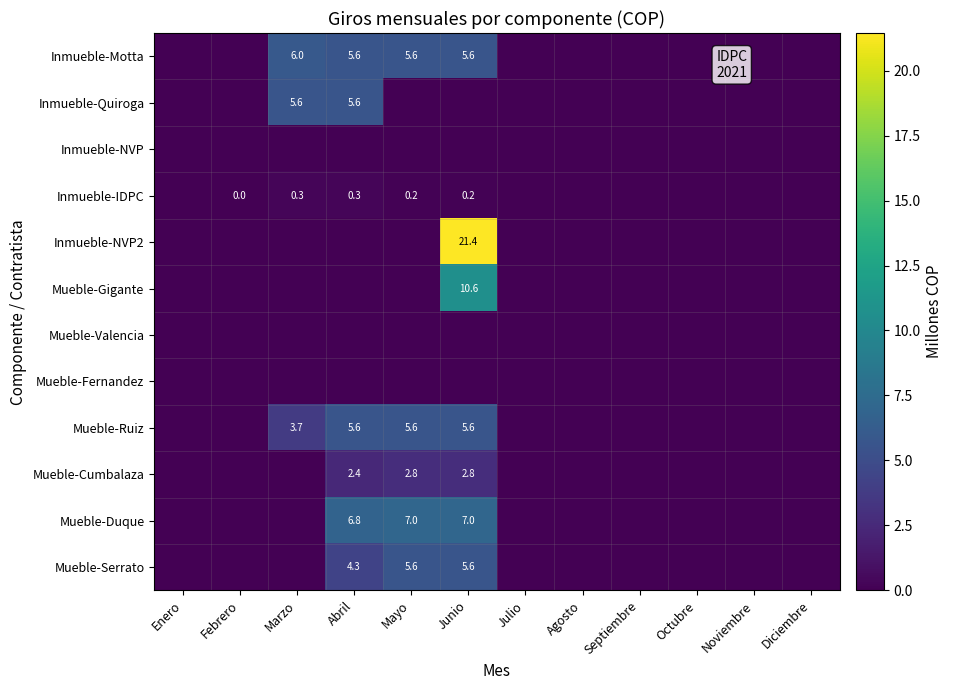

The value of Mueble-Serrato at Junio is 8.5. True or false?

False